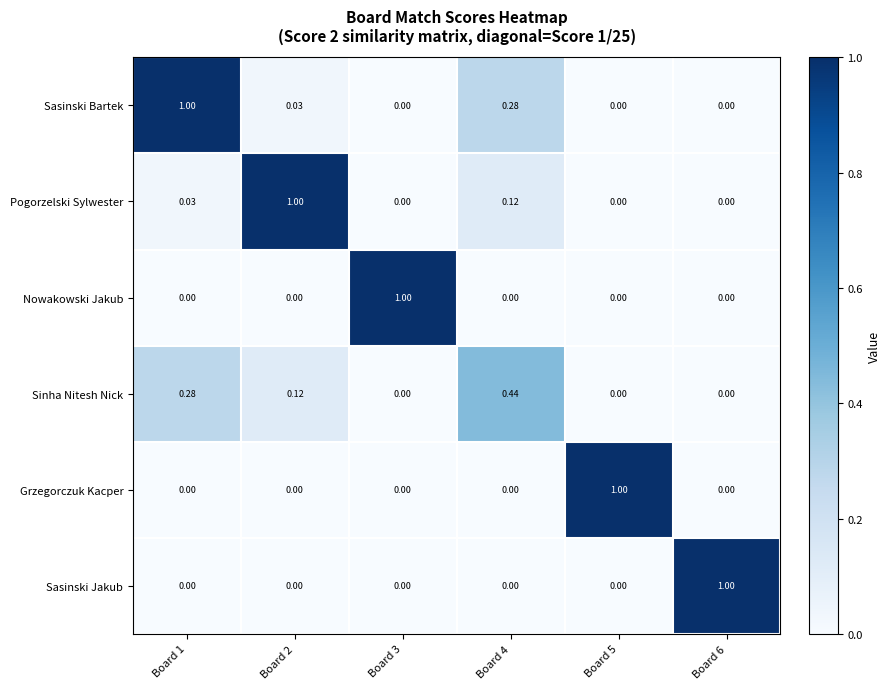

Is the value of Grzegorczuk Kacper at Board 1 greater than the value of Sinha Nitesh Nick at Board 4?

No